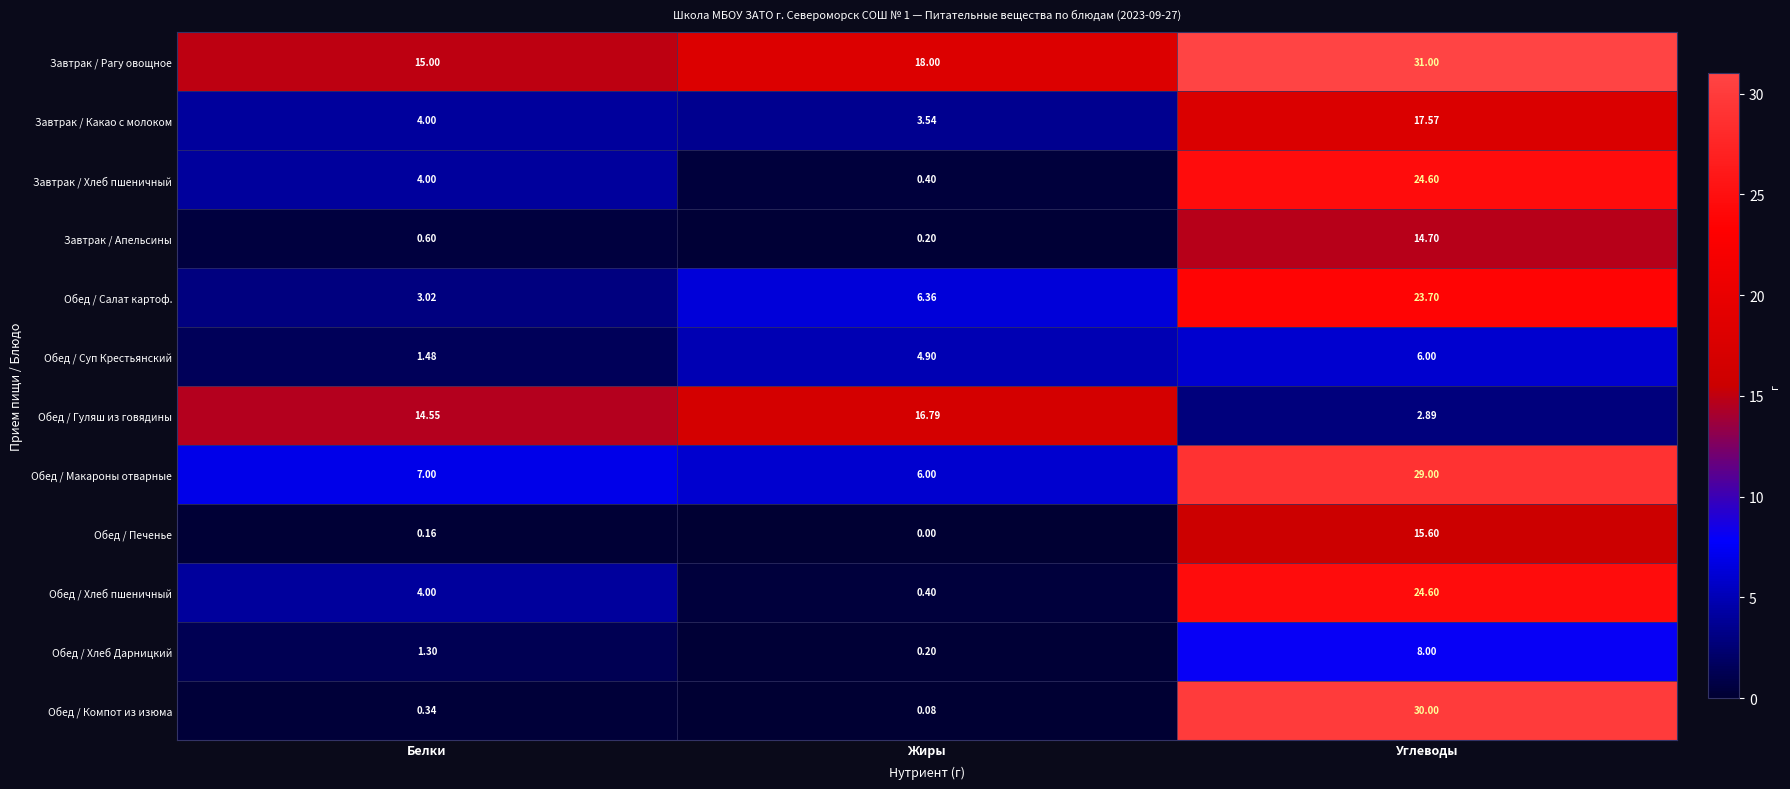

List the labels in order of Завтрак / Хлеб пшеничный value, smallest first.

Жиры, Белки, Углеводы